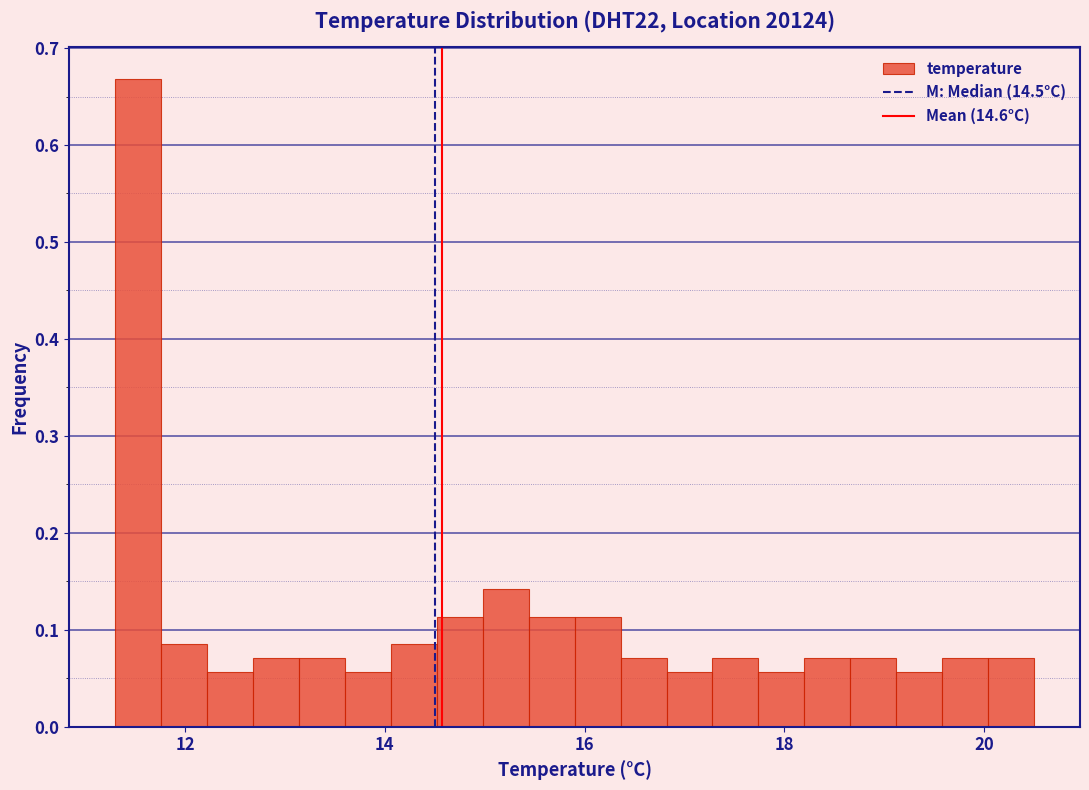

Around what value on the x-axis is the tallest bar? Give the approximate position of its centre, as read against the axis.

11.6